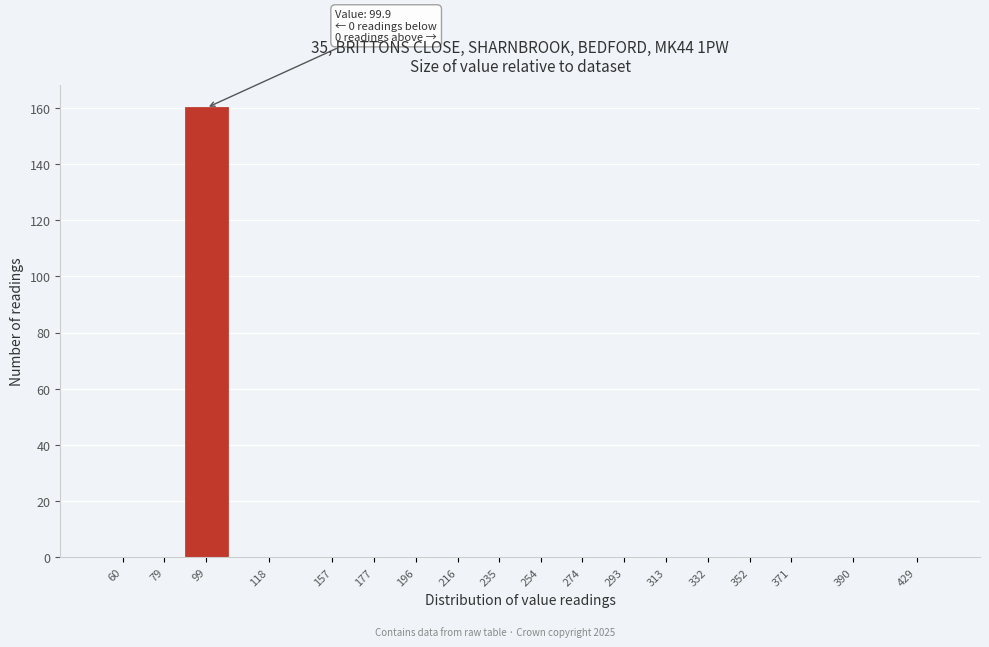

Reading right to left, transcribe all the data shown in this chart.

429=0	390=0	371=0	352=0	332=0	313=0	293=0	274=0	254=0	235=0	216=0	196=0	177=0	157=0	118=0	99=160	79=0	60=0